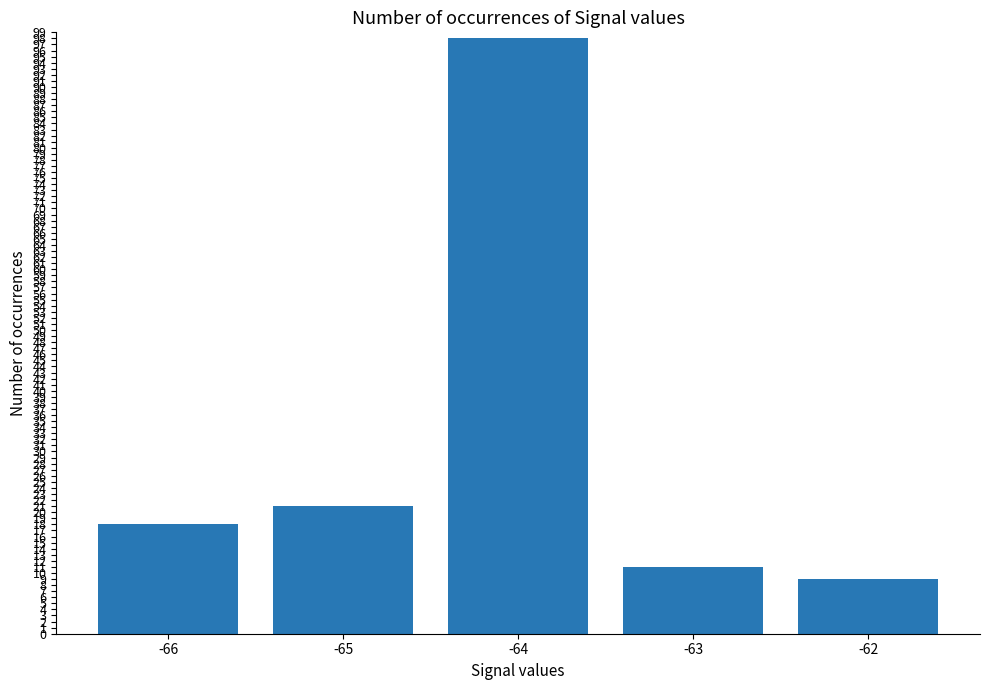

List the labels in order of value, largest first.

-64, -65, -66, -63, -62